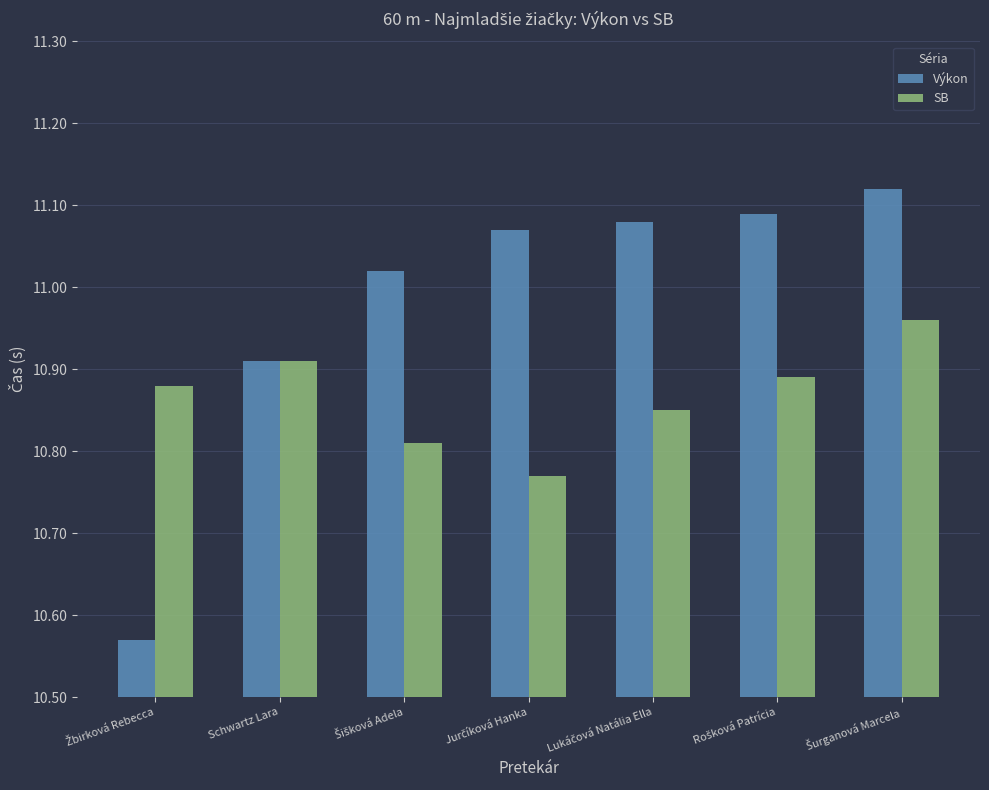

Rank the series by their maximum value, from highest to lowest.

Výkon, SB